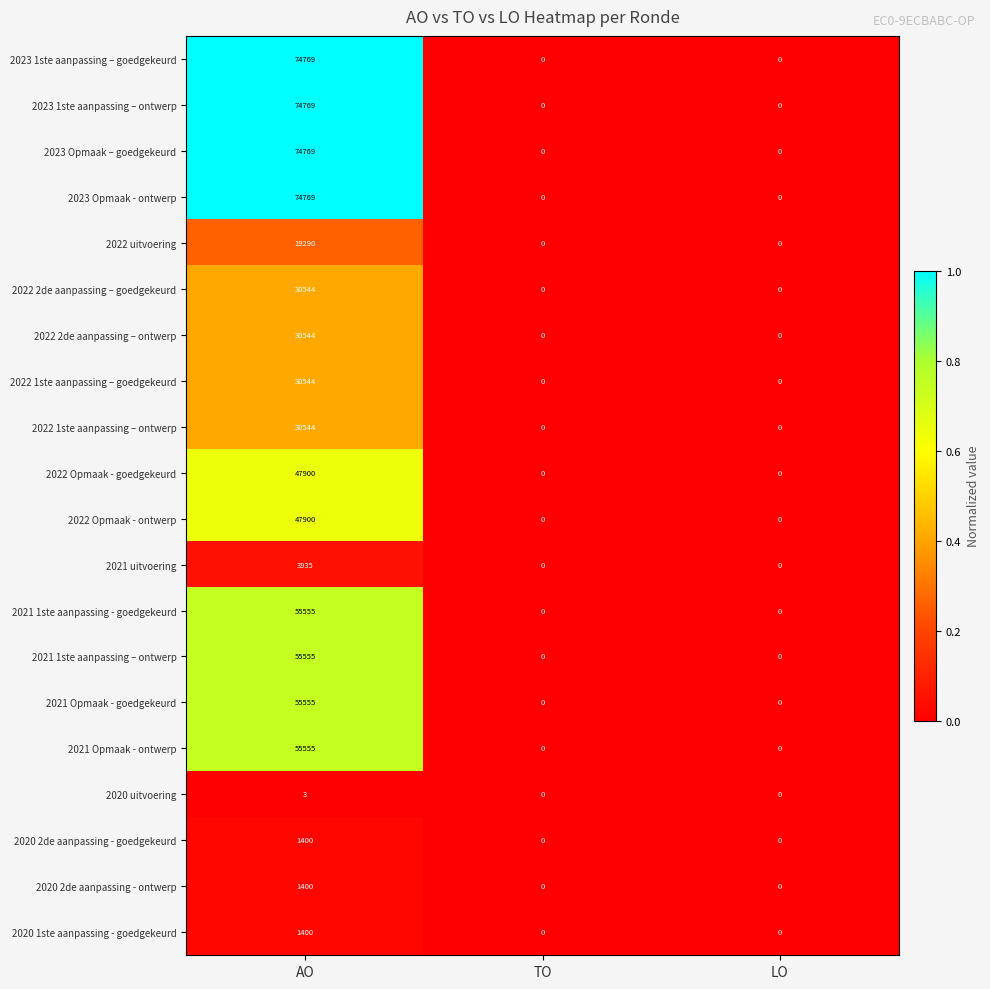

Count the 2020 1ste aanpassing - goedgekeurd values in the range 0 to 1400.

3